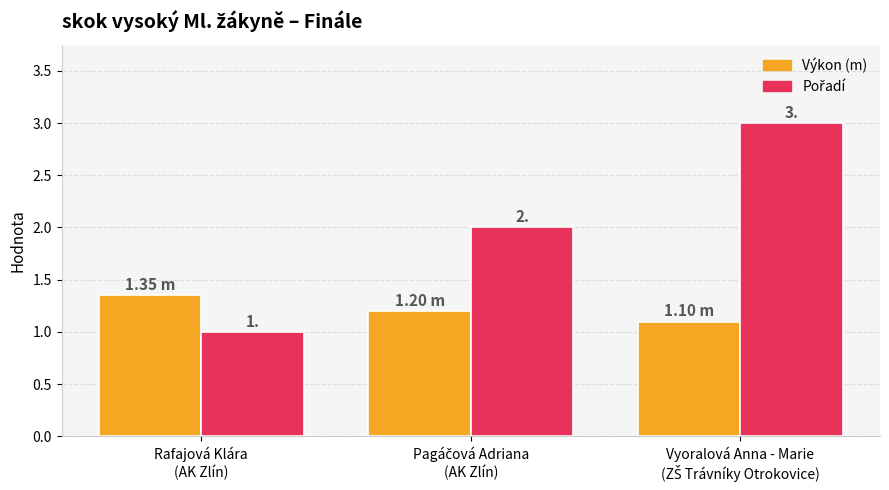

At how many categories does at least one series exceed 1?

3